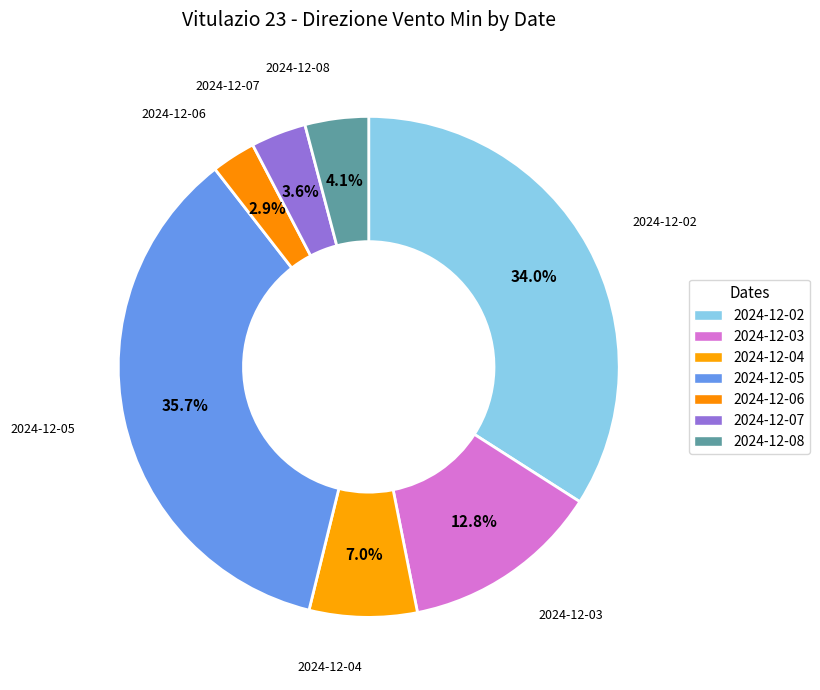

To the nearest percent, what is the combined percentage of 2024-12-02 and 2024-12-07?

38%